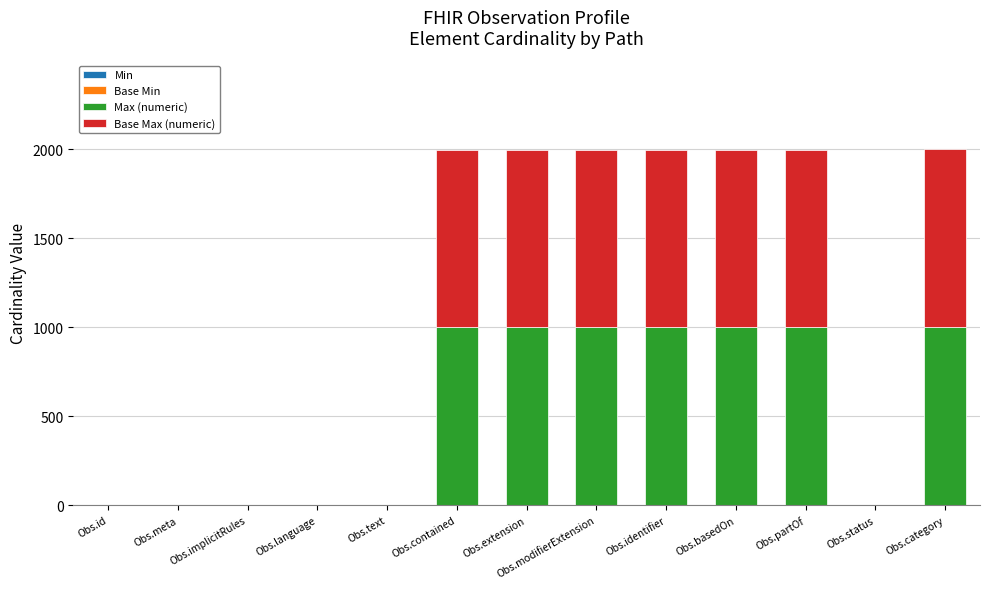

What position from the left is Obs.id?

1